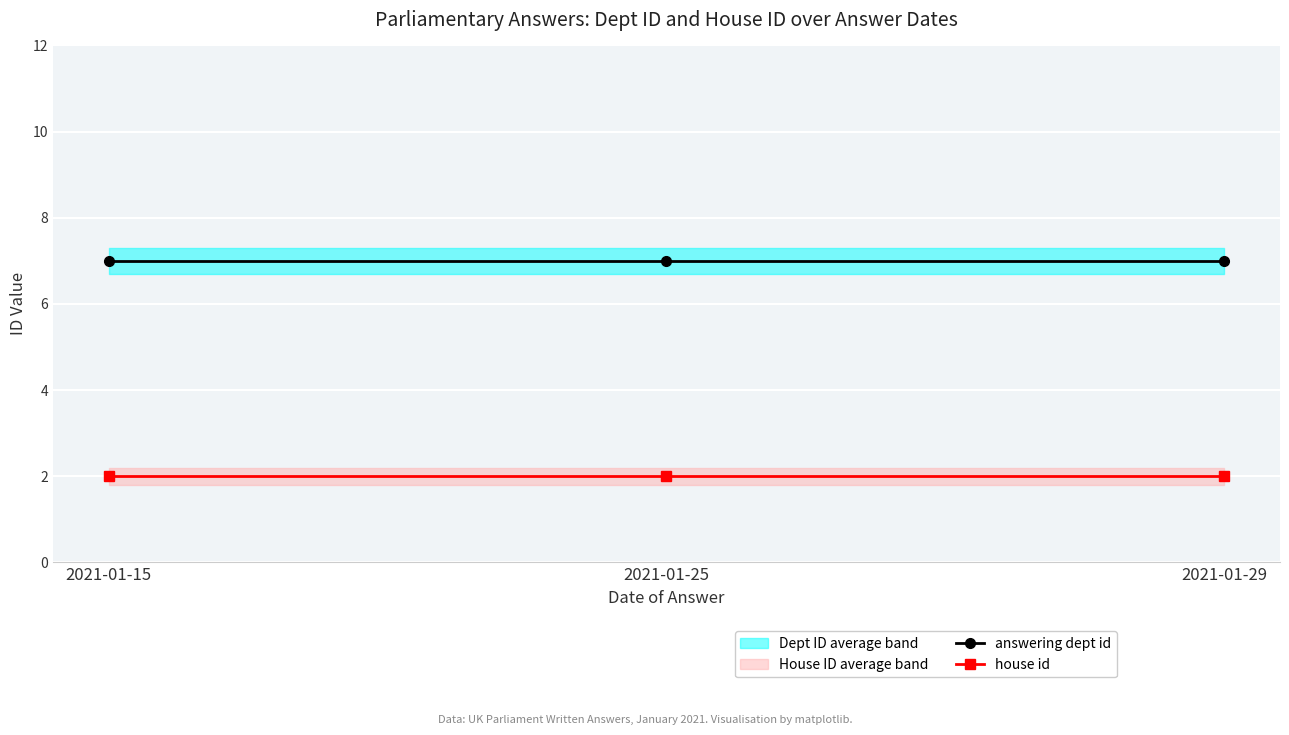

Which series changed the most between 2021-01-25 and 2021-01-29?

answering dept id